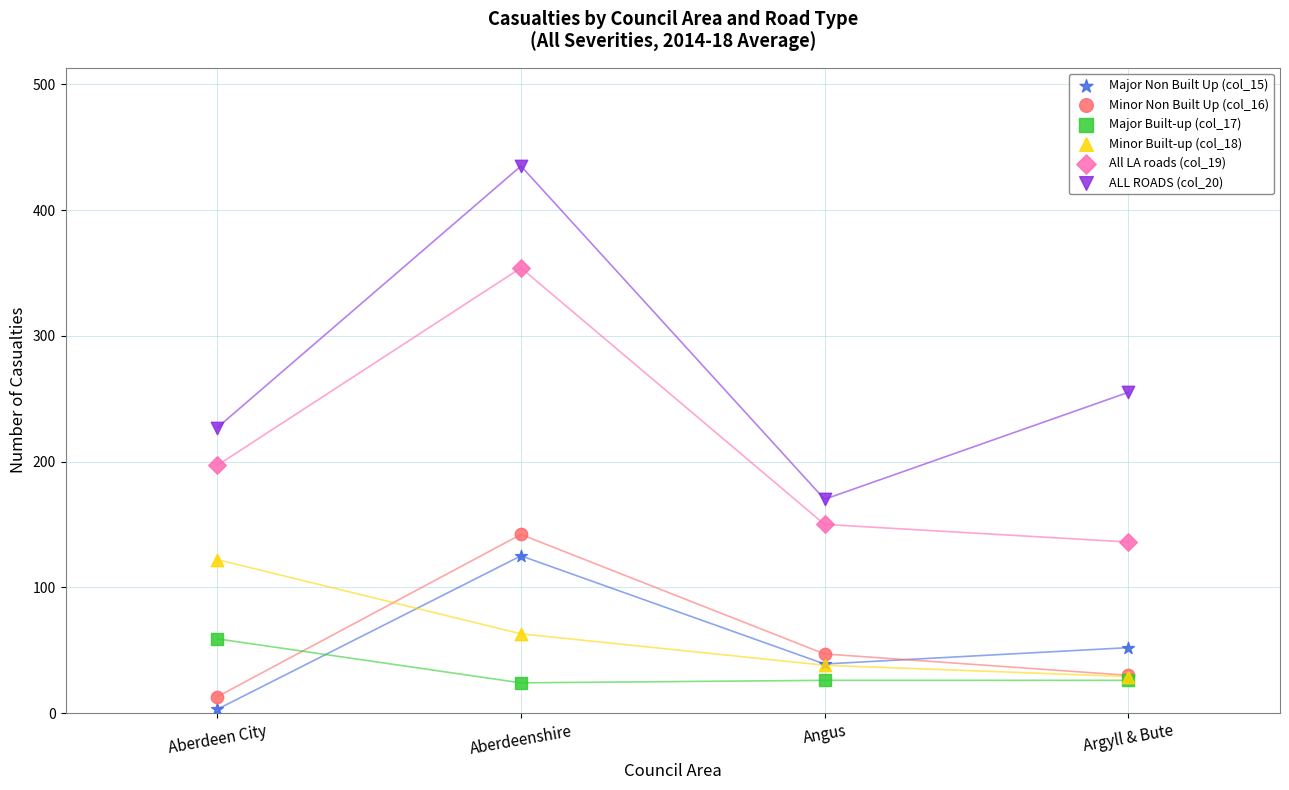

Across all series, what Y value is closest to 219?

227